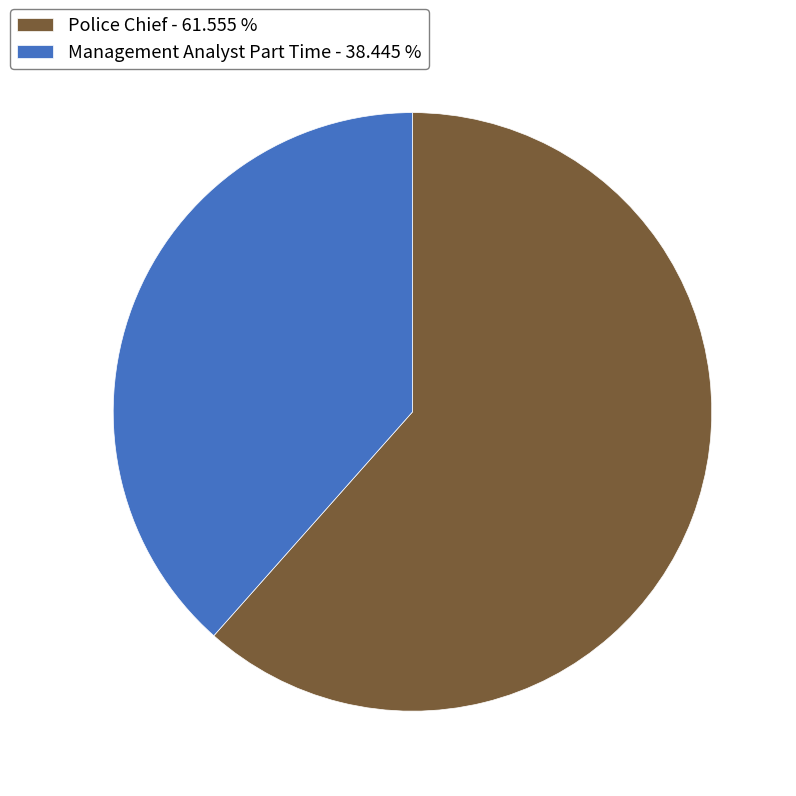

Which category has the smallest portion of the pie?

Management Analyst Part Time